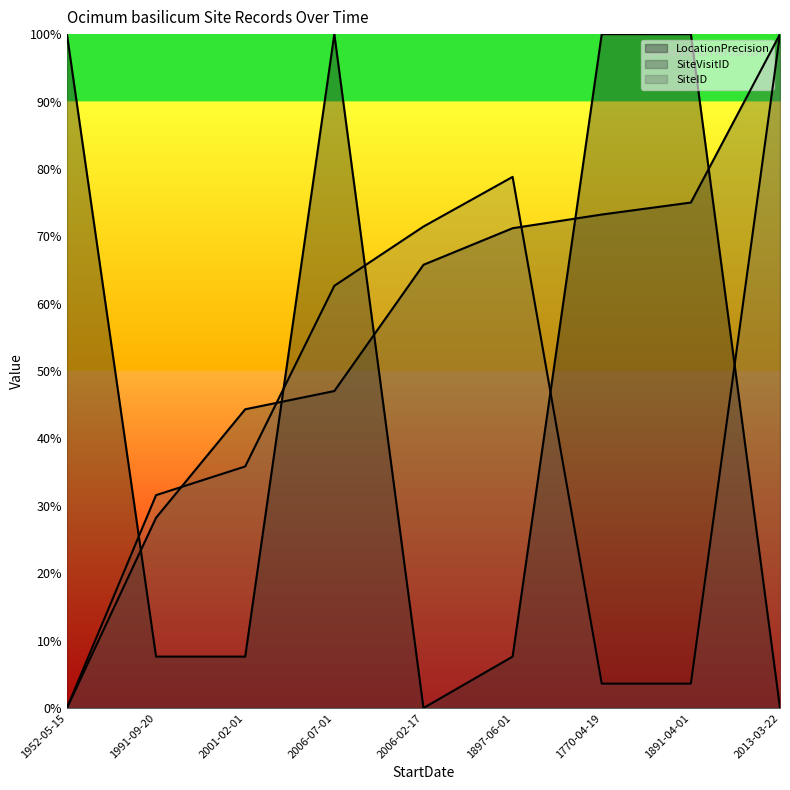

Does the chart have visible grid lines?

No